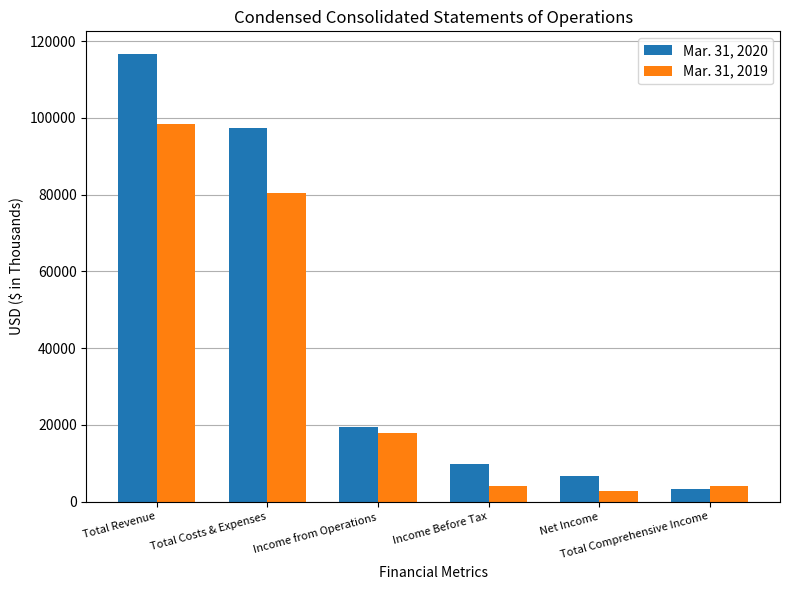

What is the minimum value shown in the chart?

2820